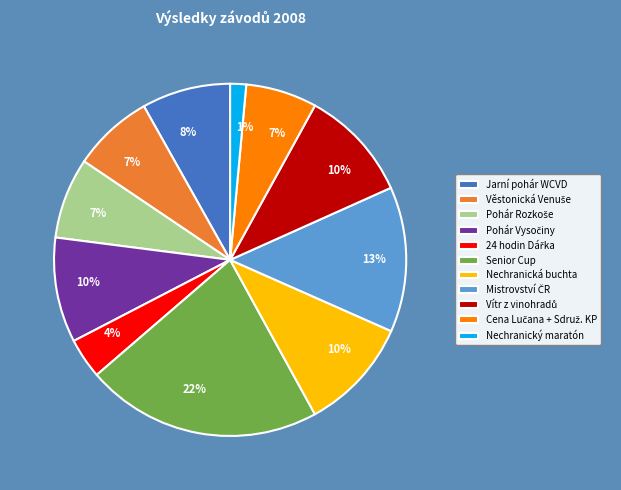

Between Nechranická buchta and Jarní pohár WCVD, which is larger?

Nechranická buchta